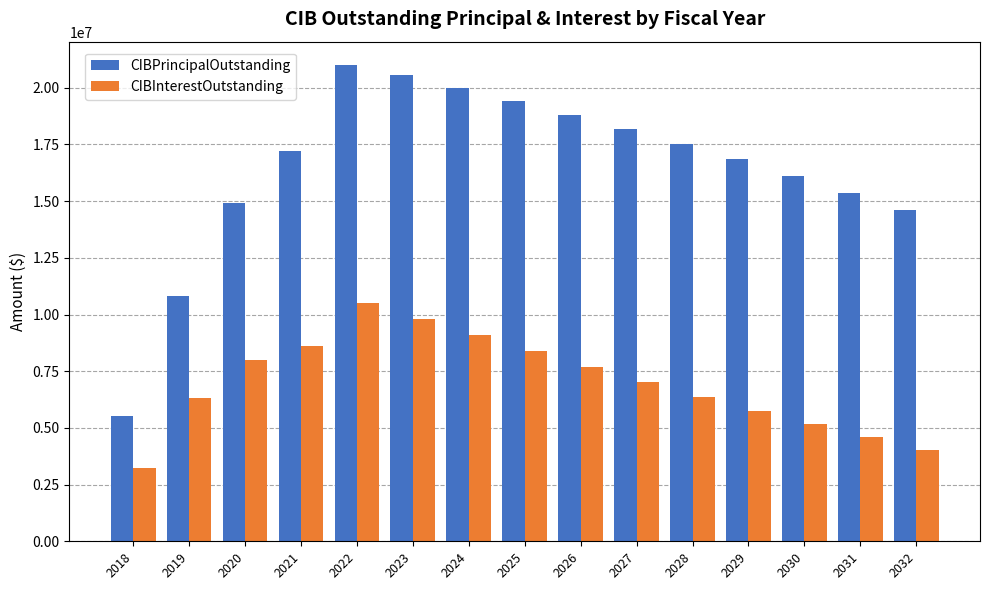

Which label corresponds to the largest value in the chart?

2022